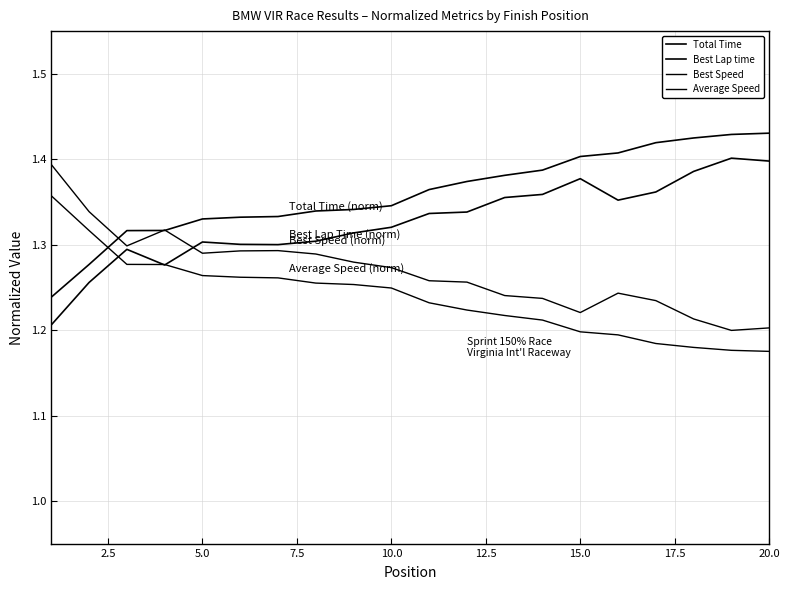

How many lines are shown in the chart?

4